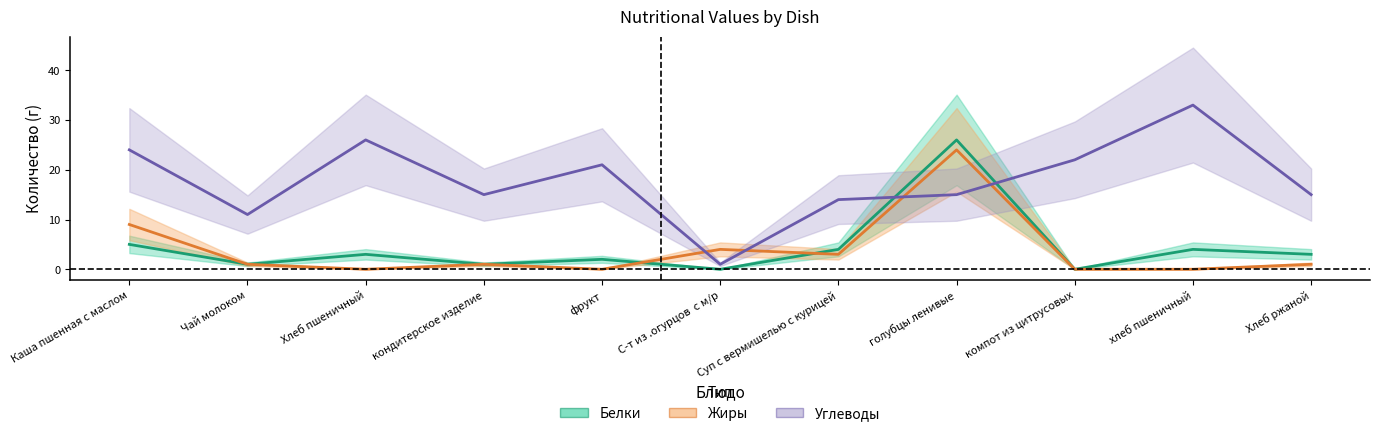

The value of Белки at С-т из .огурцов  с м/р is -18. True or false?

False